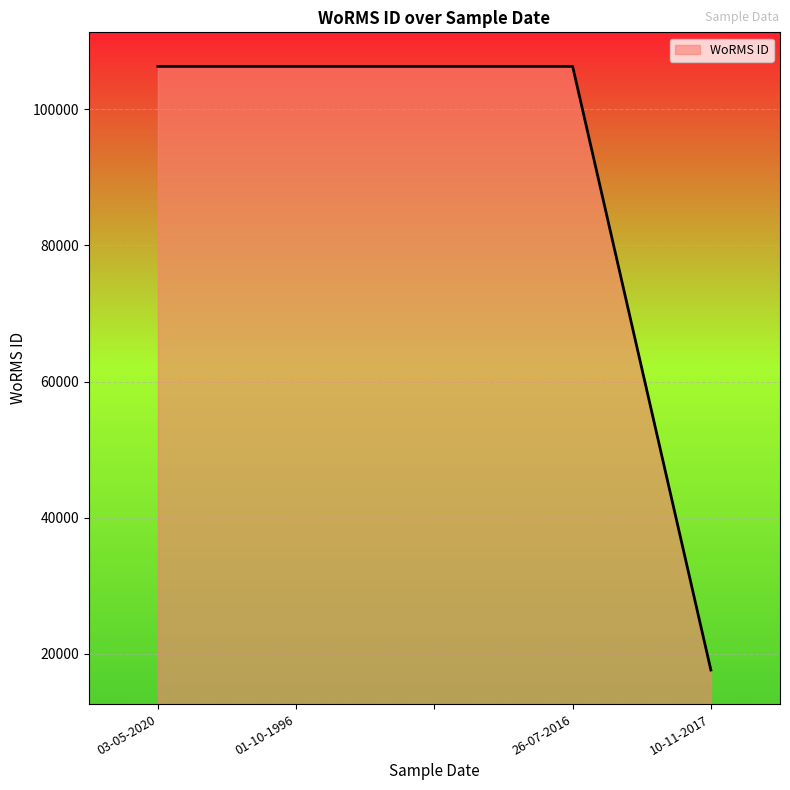

What is the maximum value shown in the chart?

106281